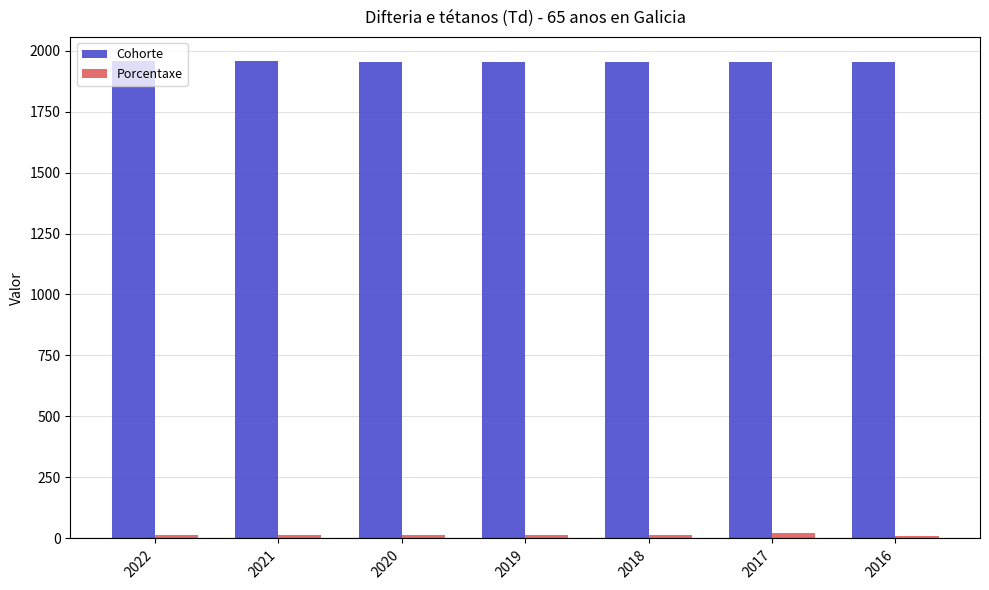

What is the sum of all Cohorte values?

13678.0